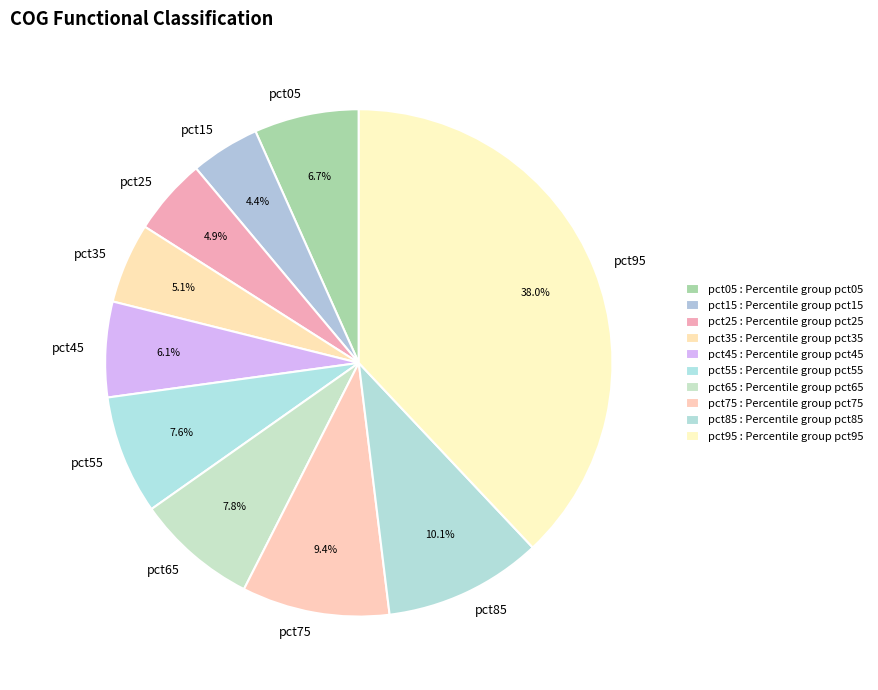

Between pct05 and pct55, which is larger?

pct55